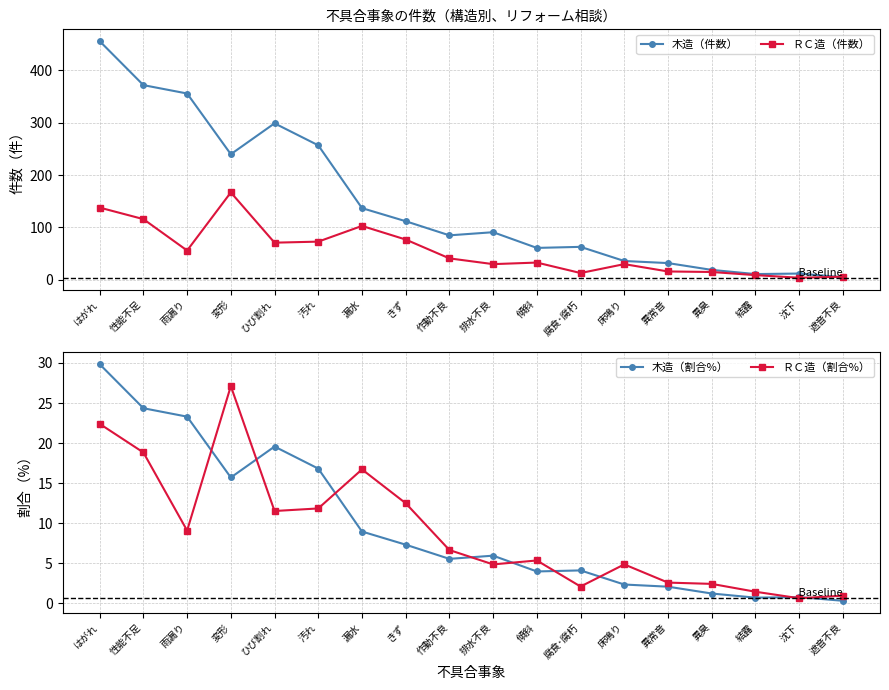

Reading right to left, what are all the values shown in this chart?

木造（件数）: 5.0	12.0	11.0	19.0	32.0	36.0	63.0	61.0	91.0	85.0	112.0	137.0	257.0	299.0	240.0	356.0	372.0	456.0
ＲＣ造（件数）: 6.0	4.0	9.0	15.0	16.0	30.0	13.0	33.0	30.0	41.0	77.0	103.0	73.0	71.0	167.0	56.0	116.0	138.0
木造（割合%）: 0.3	0.8	0.7	1.2	2.1	2.4	4.1	4.0	6.0	5.6	7.3	9.0	16.8	19.6	15.7	23.3	24.4	29.8
ＲＣ造（割合%）: 1.0	0.7	1.5	2.4	2.6	4.9	2.1	5.4	4.9	6.7	12.5	16.7	11.8	11.5	27.1	9.1	18.8	22.4